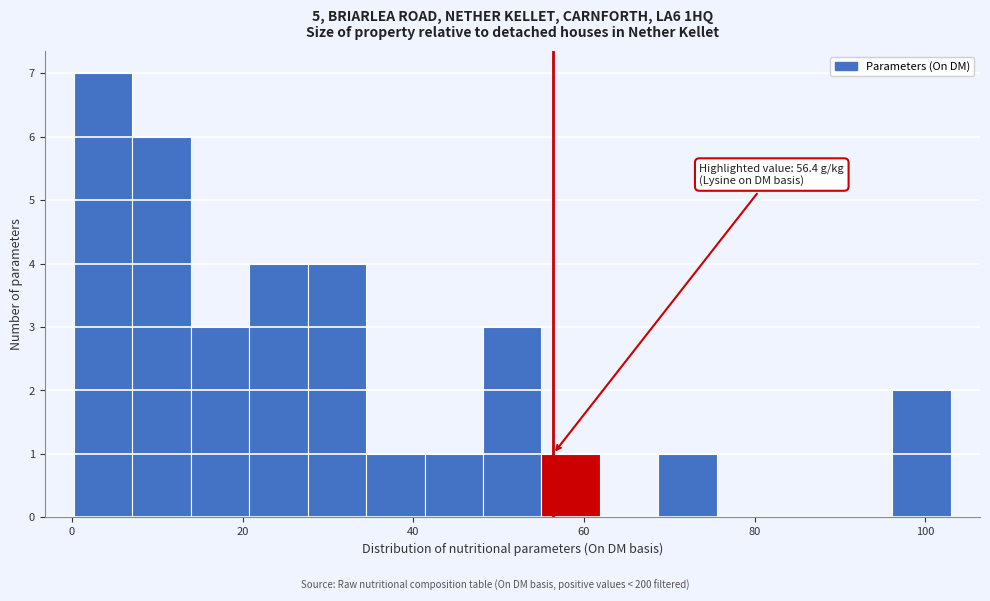

Around what value on the x-axis is the tallest bar? Give the approximate position of its centre, as read against the axis.

4